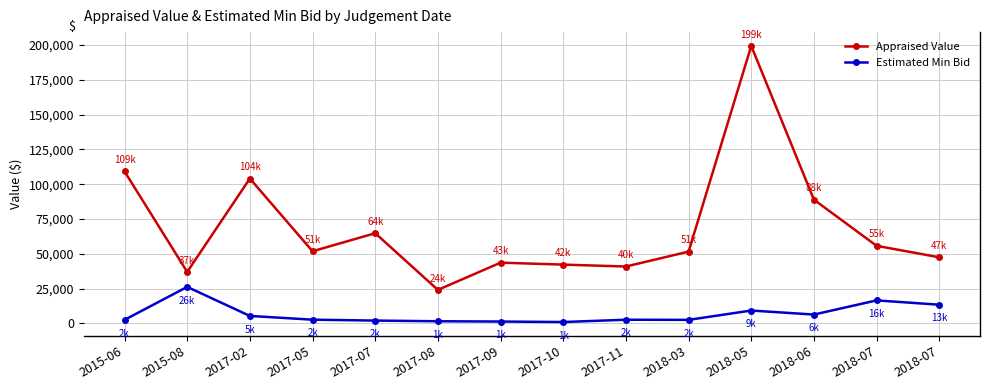

Does the chart display data point markers on the line(s)?

Yes